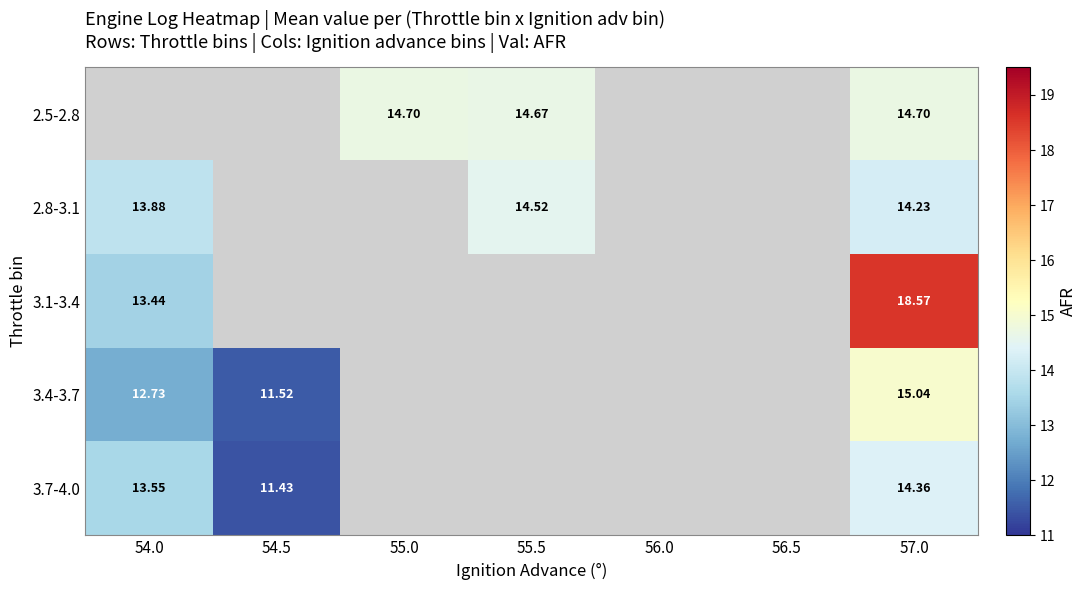

Which series has the widest spread of values?

3.1-3.4